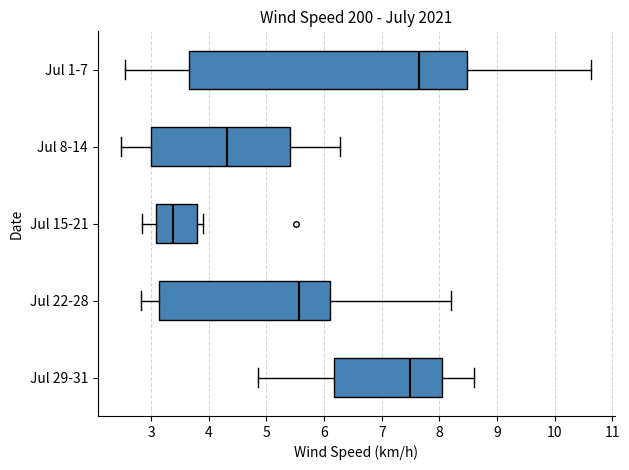

Which box's median line is the furthest to the right?

Jul 1-7